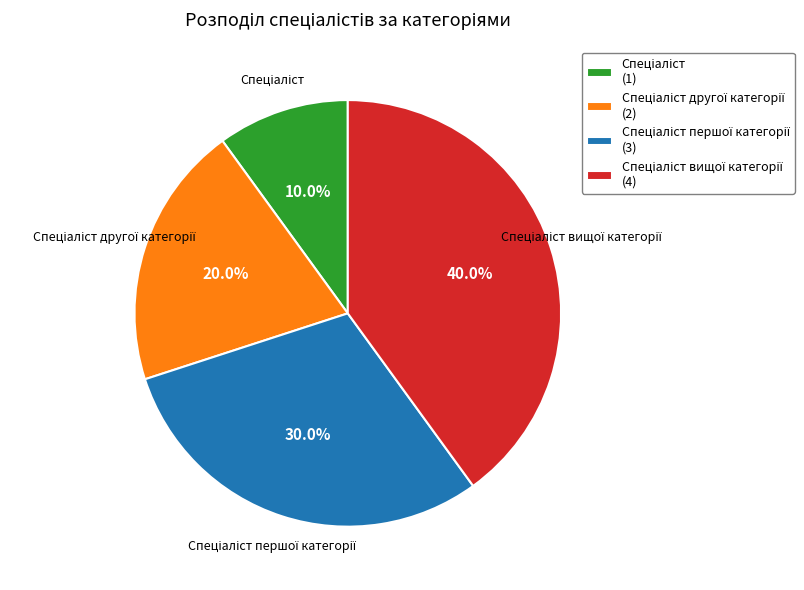

Does any single category account for the majority?

No